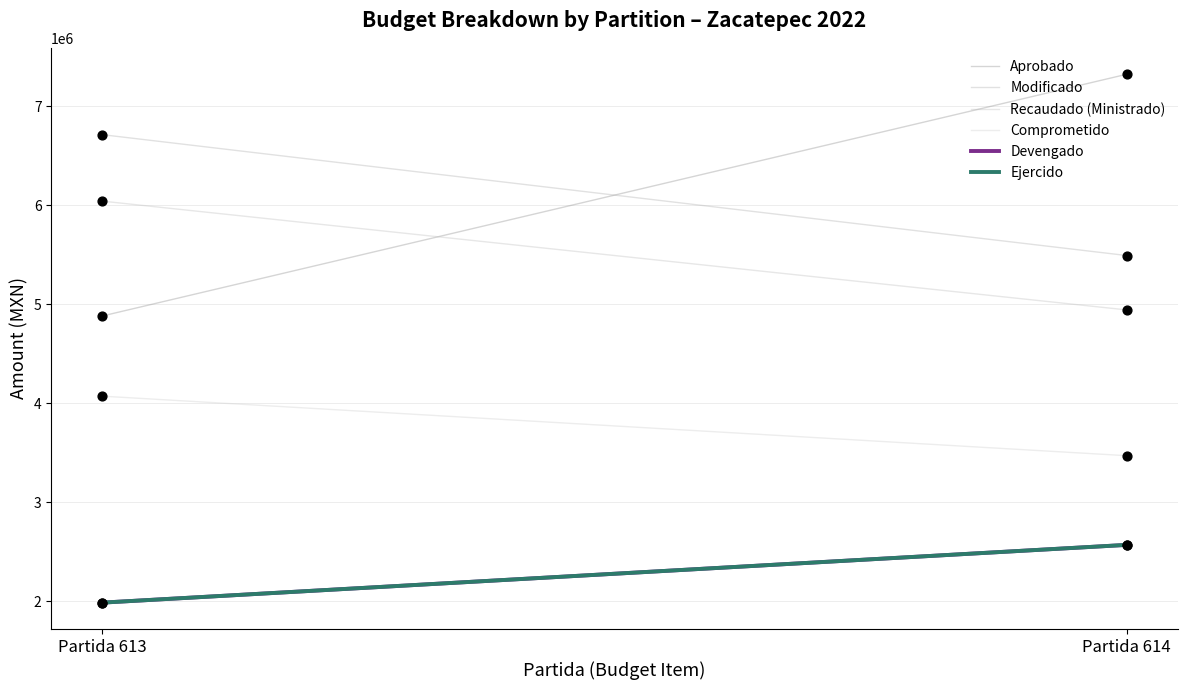

What are all the series names shown in the legend?

Aprobado, Modificado, Recaudado (Ministrado), Comprometido, Devengado, Ejercido